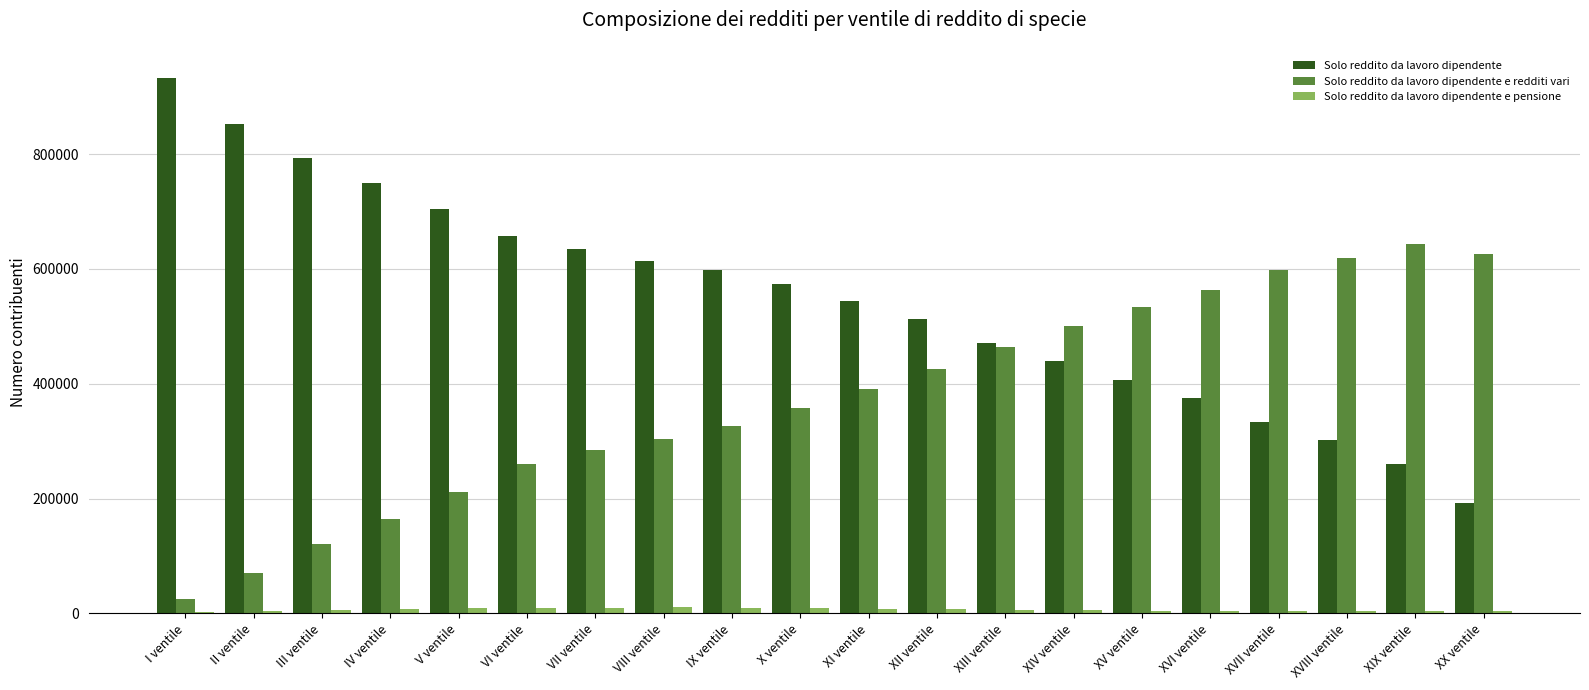

Which series has the largest total across all categories?

Solo reddito da lavoro dipendente